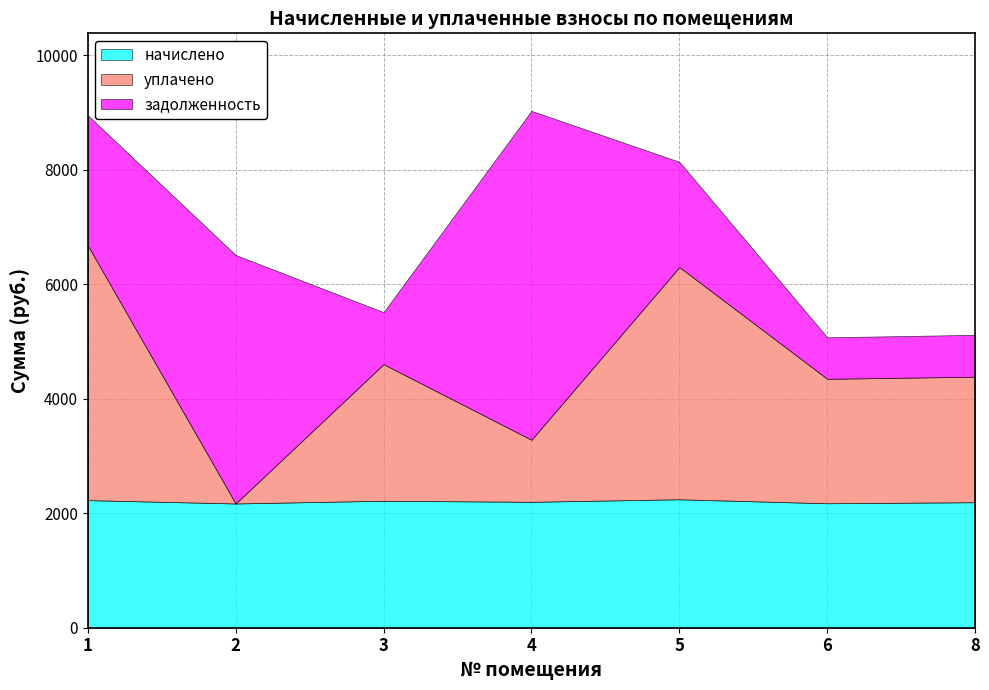

Between 3 and 5, which series saw the biggest shift?

уплачено